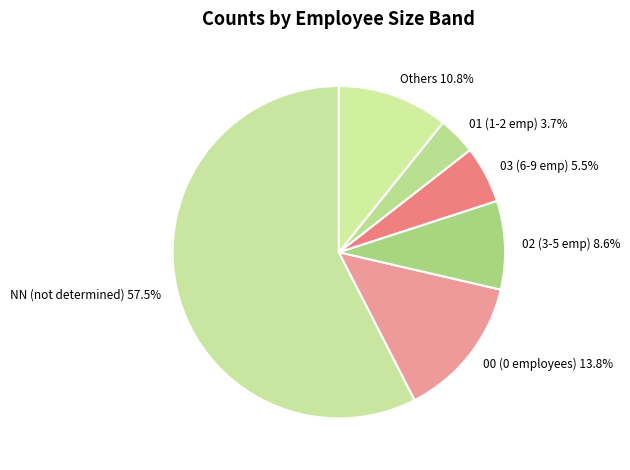

Rank the categories by value from highest to lowest.

NN (not determined), 00 (0 employees), Others, 02 (3-5 emp), 03 (6-9 emp), 01 (1-2 emp)